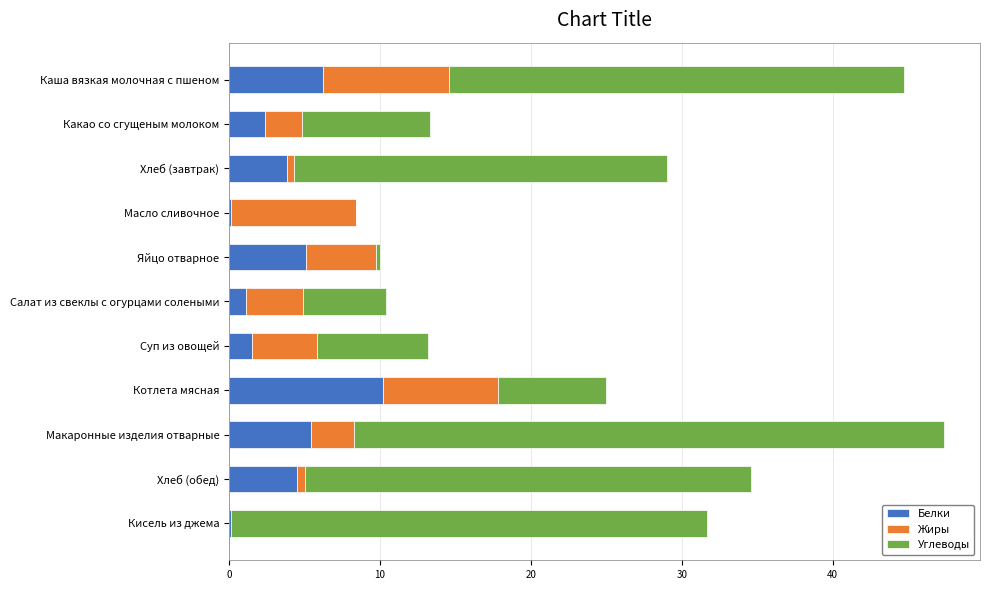

What value does the Белки series have at Макаронные изделия отварные?

5.4